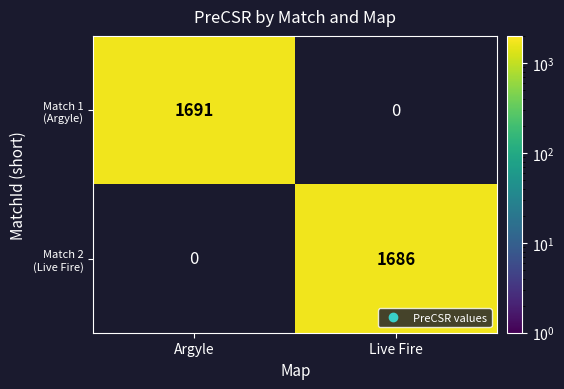

Which category has the lowest value in the Match 2 (Live Fire) series?

Argyle